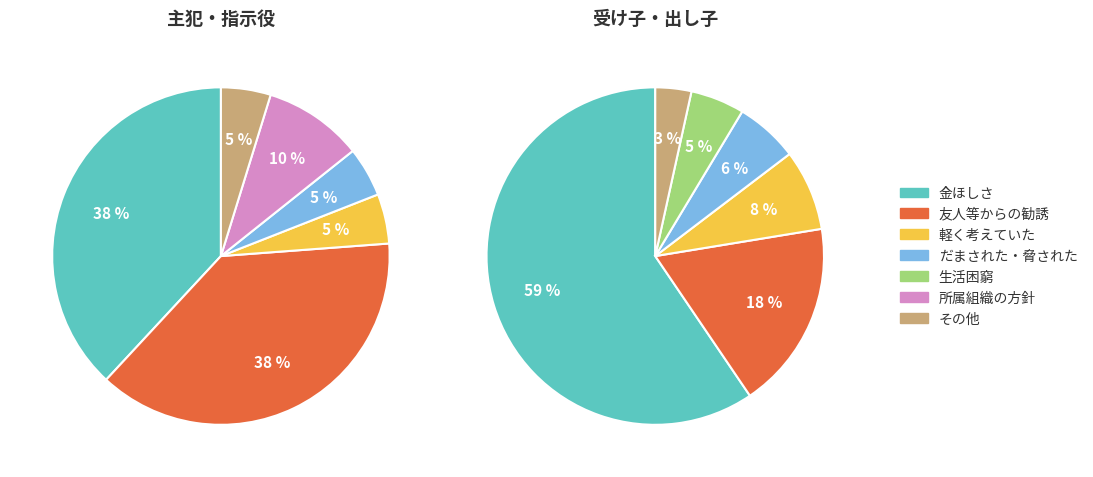

Rank the categories by value from lowest to highest.

所属組織の方針, その他, 生活困窮, だまされた・脅された, 軽く考えていた, 友人等からの勧誘, 金ほしさ